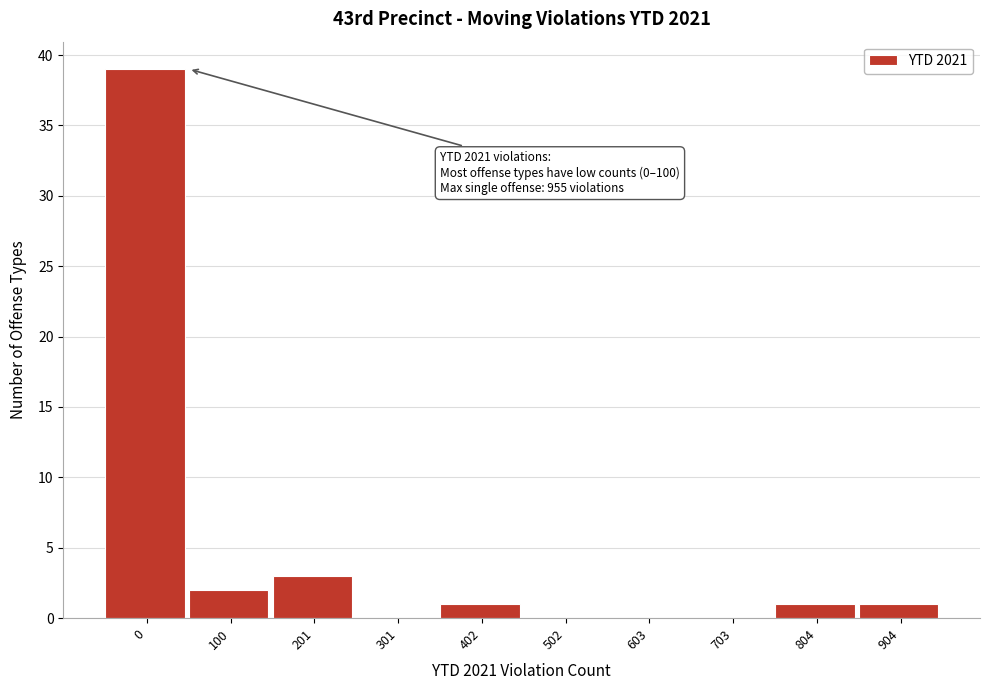

Reading left to right, what are all the values shown in this chart?

0=39	100=2	201=3	301=0	402=1	502=0	603=0	703=0	804=1	904=1